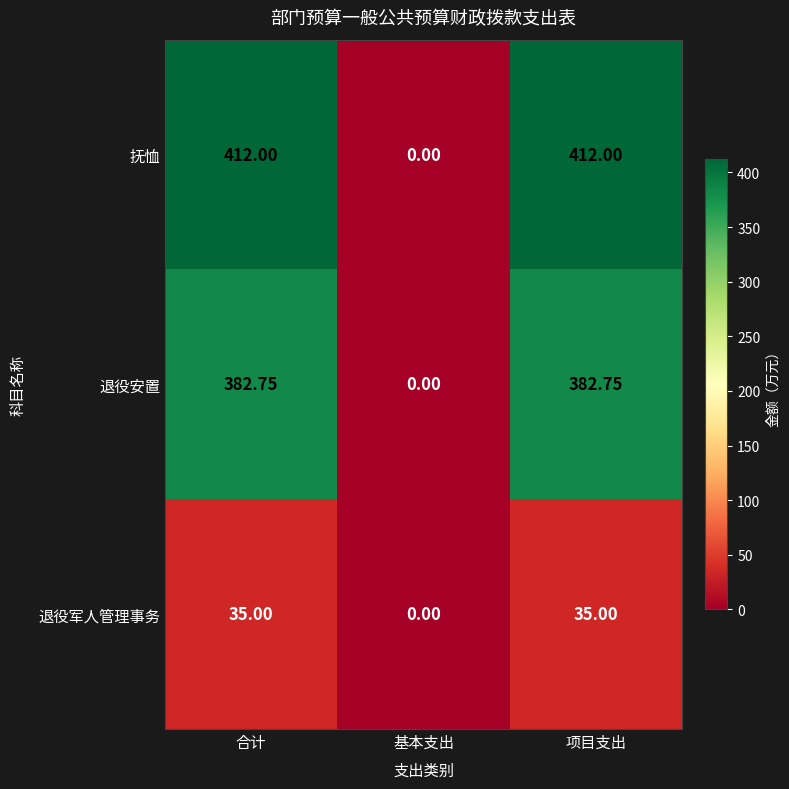

At how many categories does at least one series exceed 304?

2